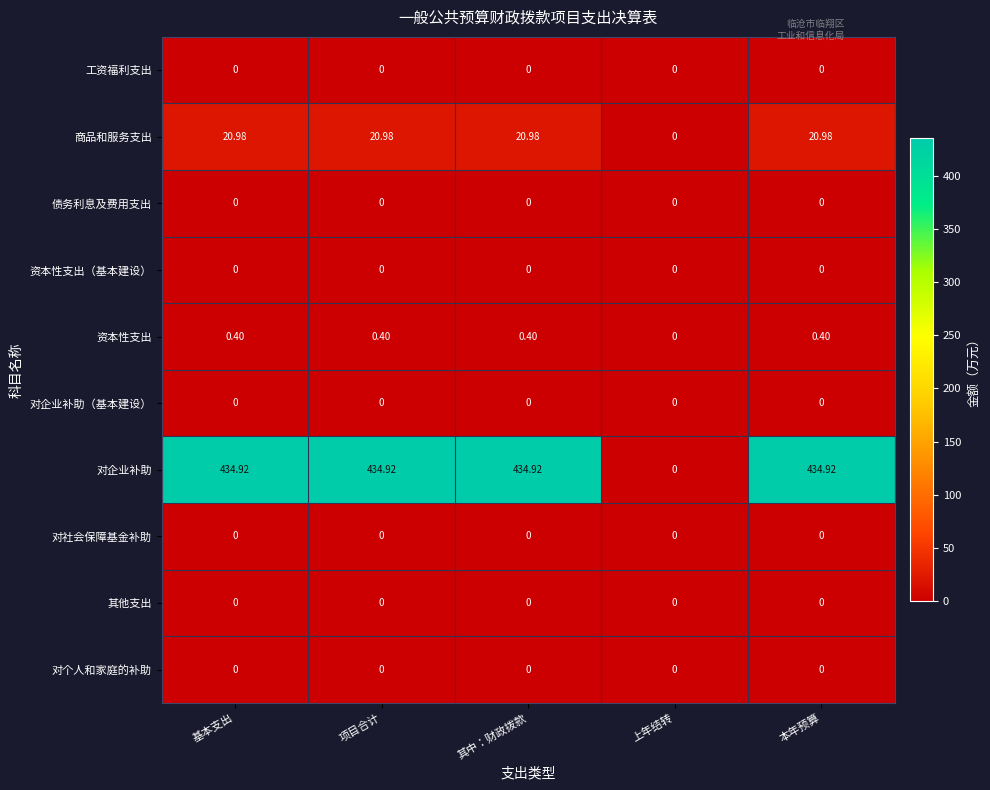

Which series has the largest total across all categories?

对企业补助